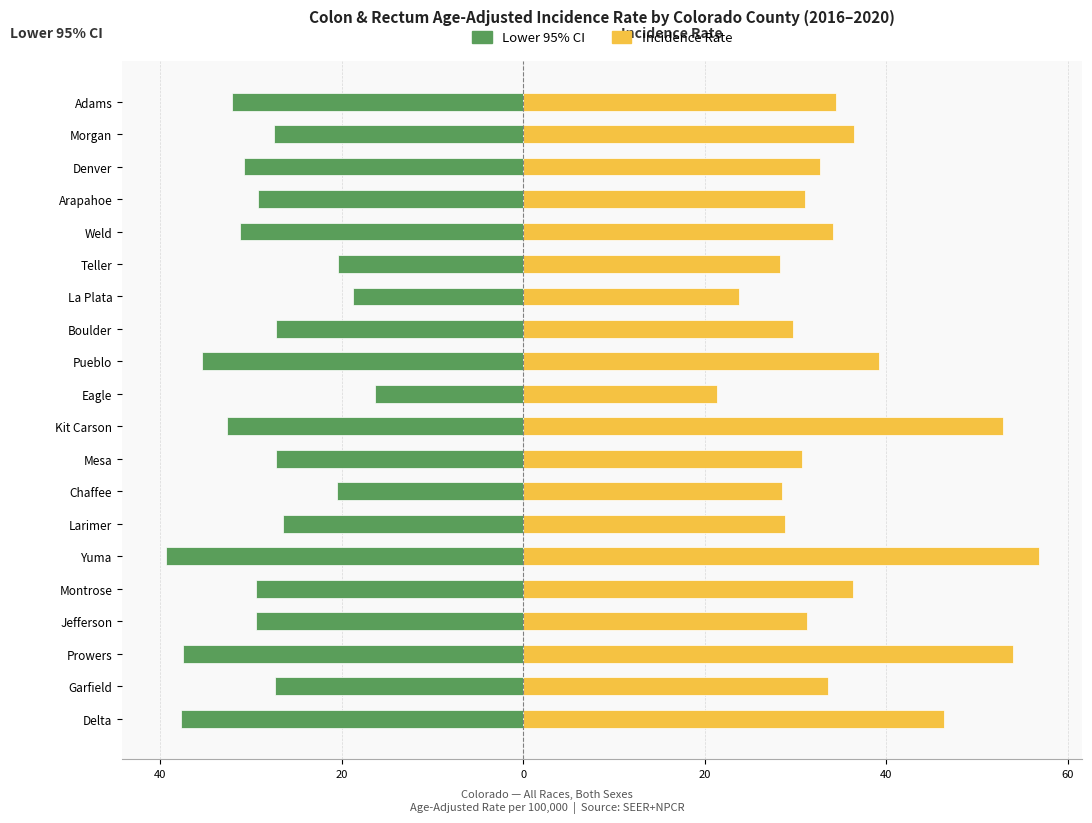

List the series in order of their overall mean, highest first.

Incidence Rate, Lower 95% CI